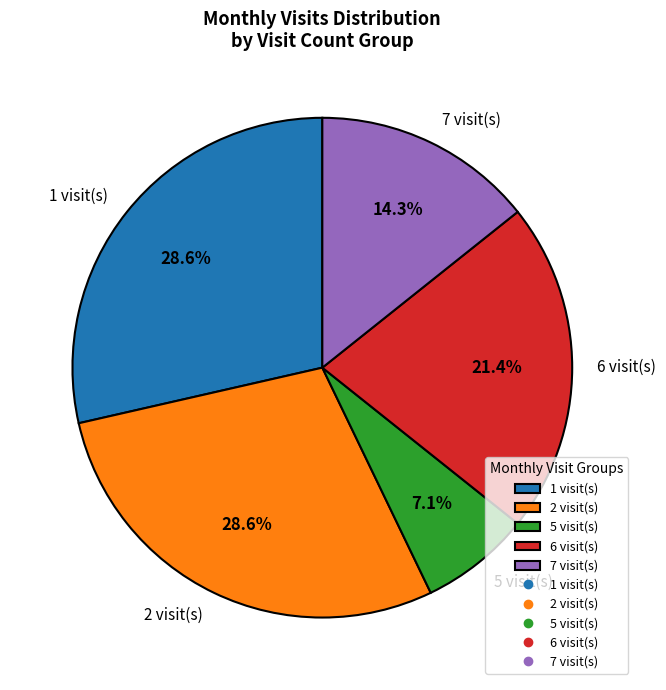

What is the smallest slice in the pie chart?

5 visit(s)